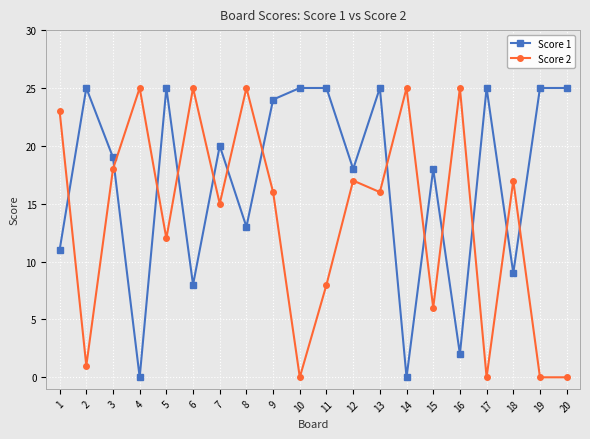

What is the total value across all series at 20?

25